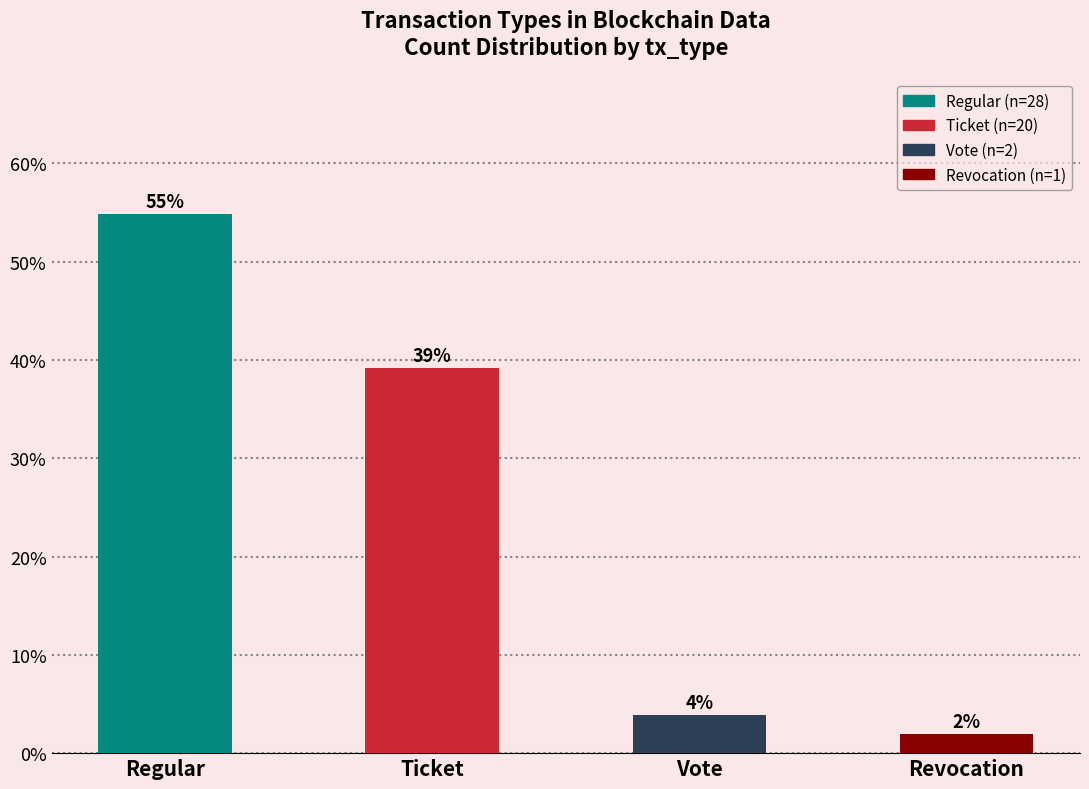

The chart shows a value of 39.2 at Ticket. True or false?

True